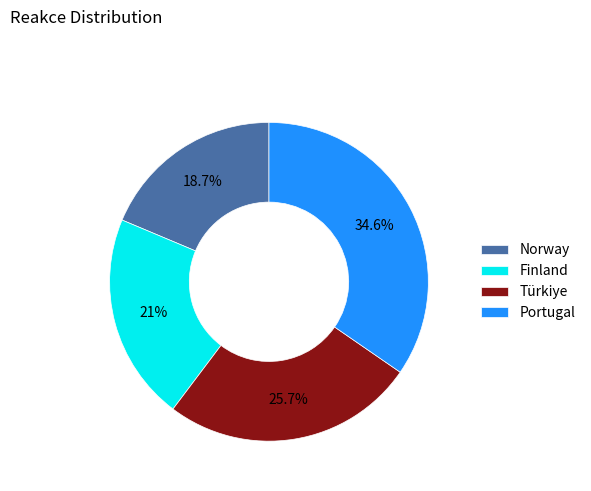

Which has a higher value, Finland or Portugal?

Portugal